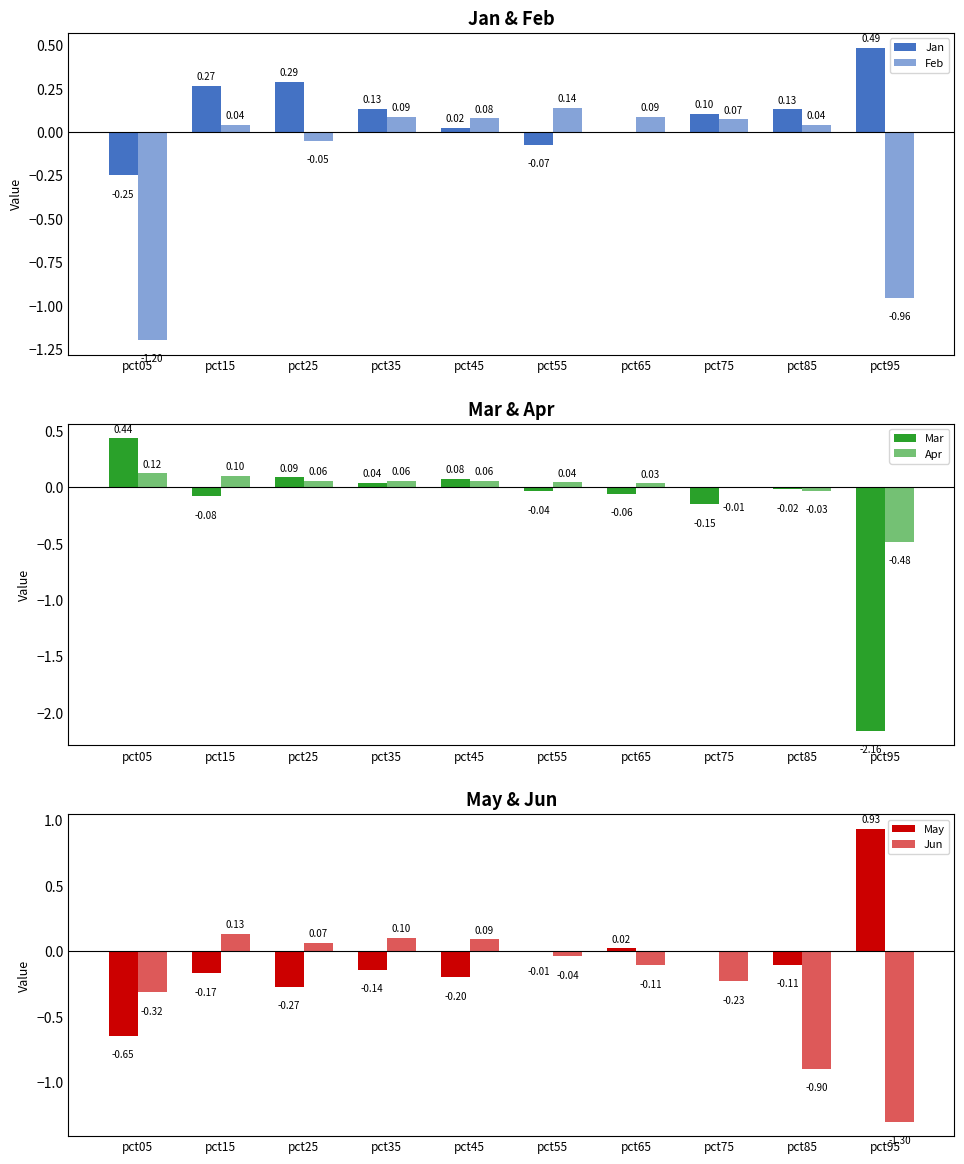

How many bars are there in total?

60